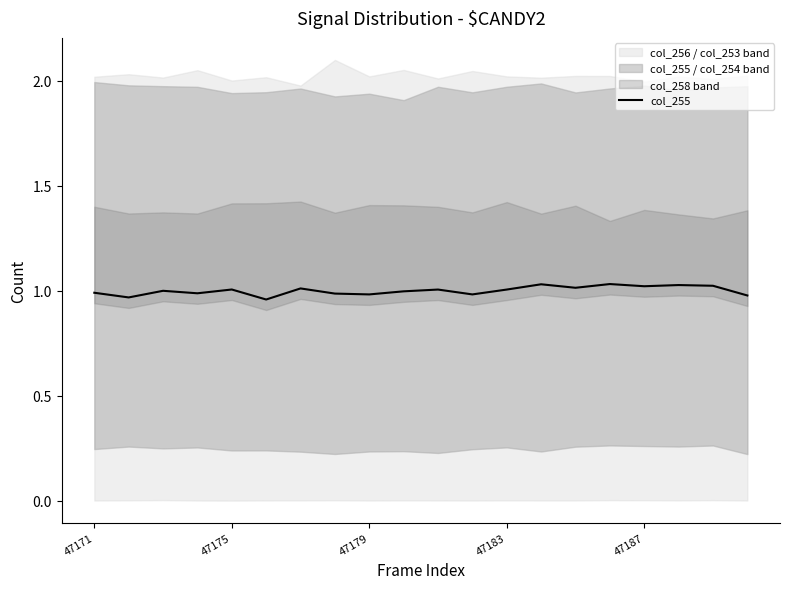

What is the sum of the values at 19 and 11?

2.0